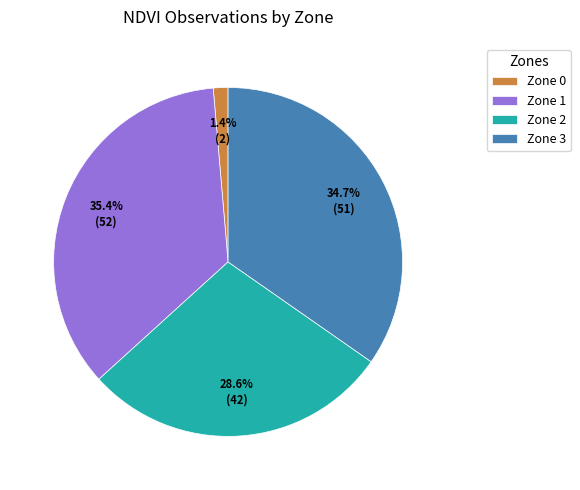

How many segments does this pie chart have?

4